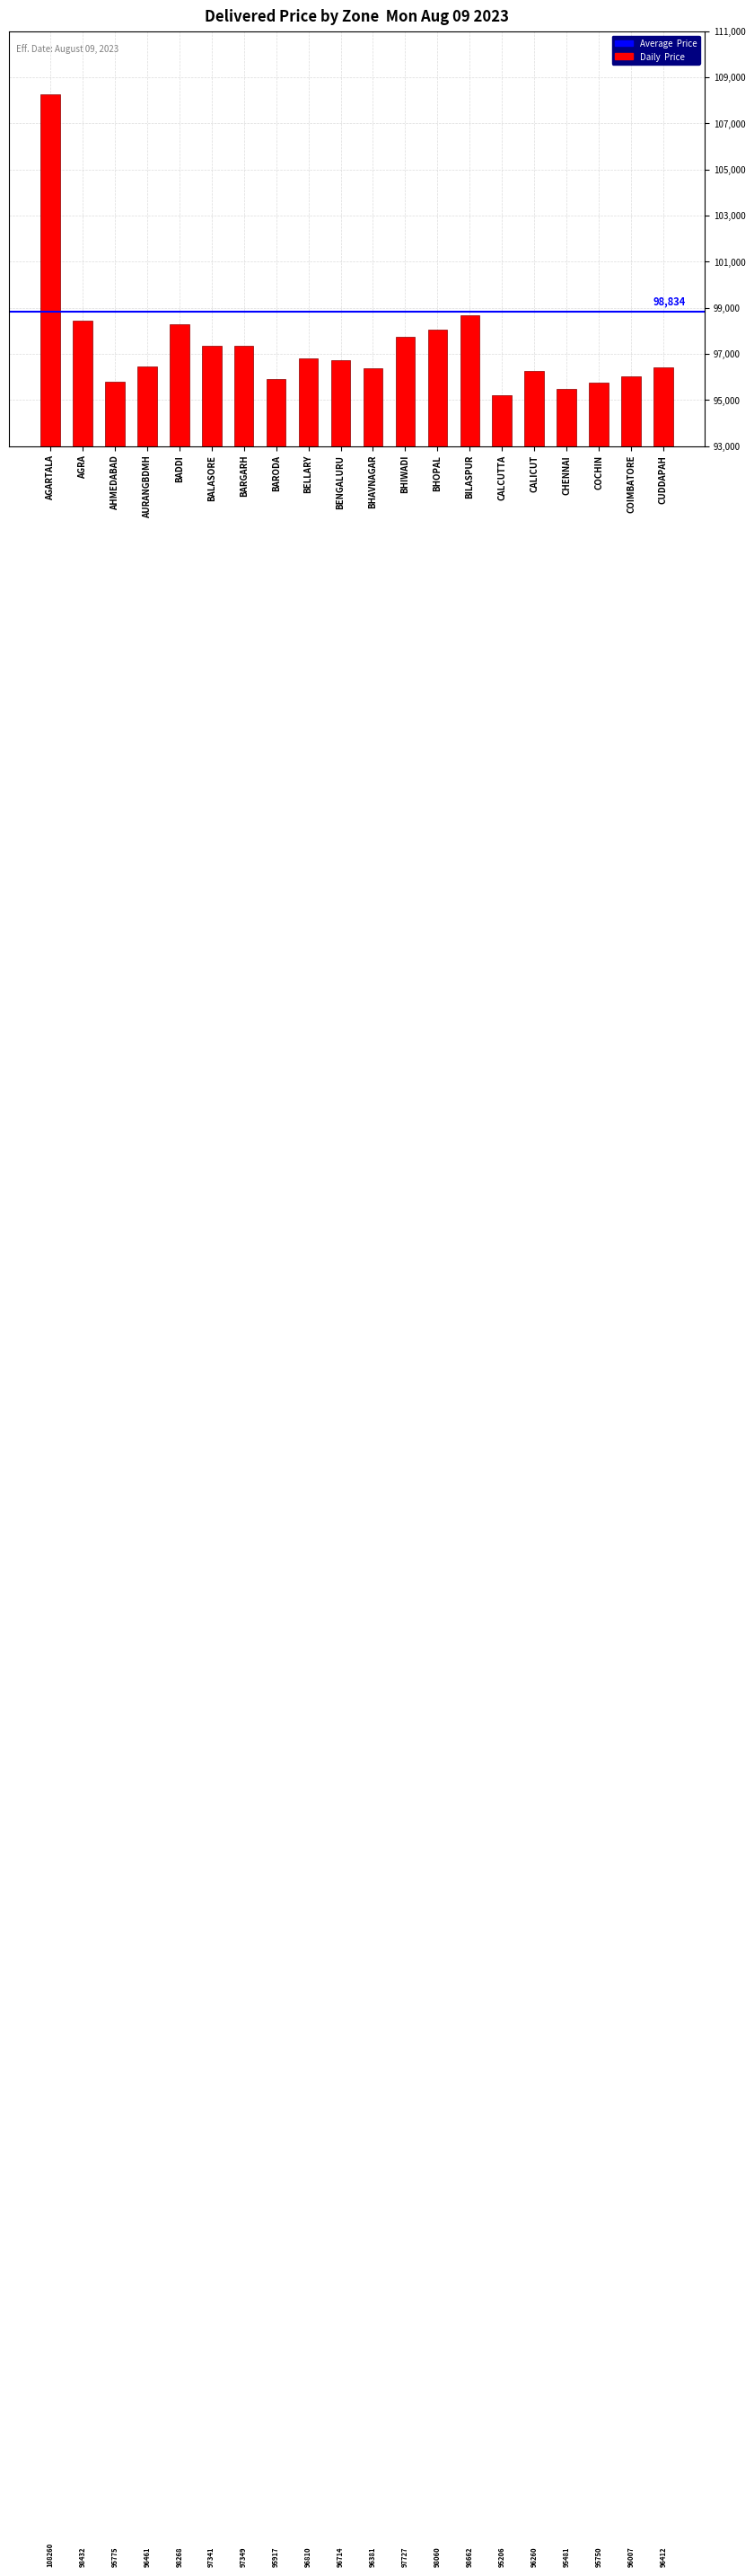

Where does the data first go above 96714?

AGARTALA